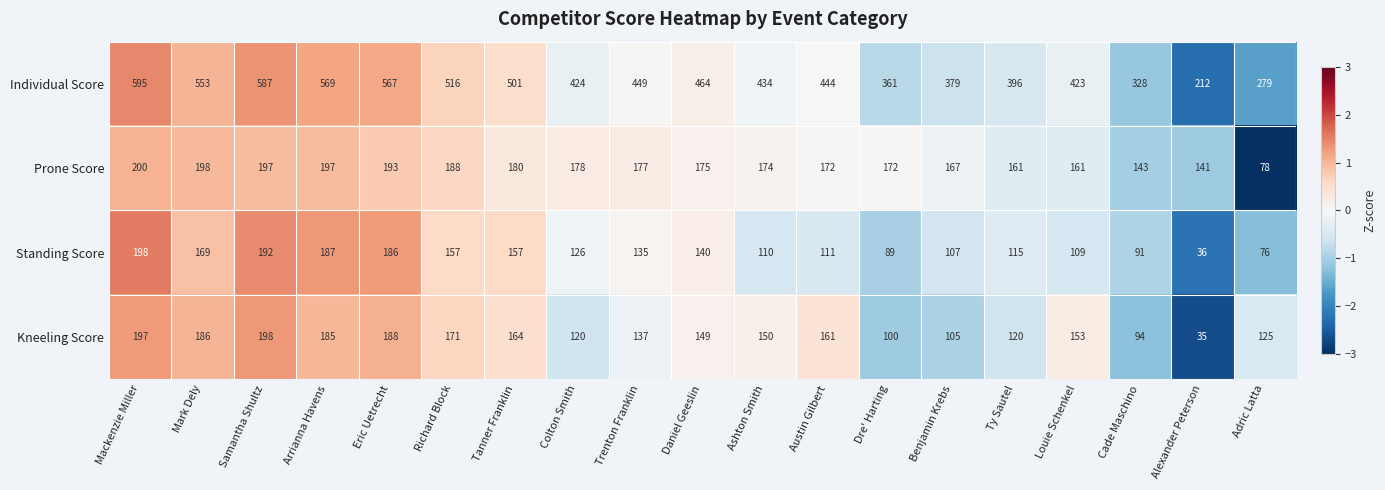

Between Mark Dely and Alexander Peterson, which series saw the biggest shift?

Individual Score